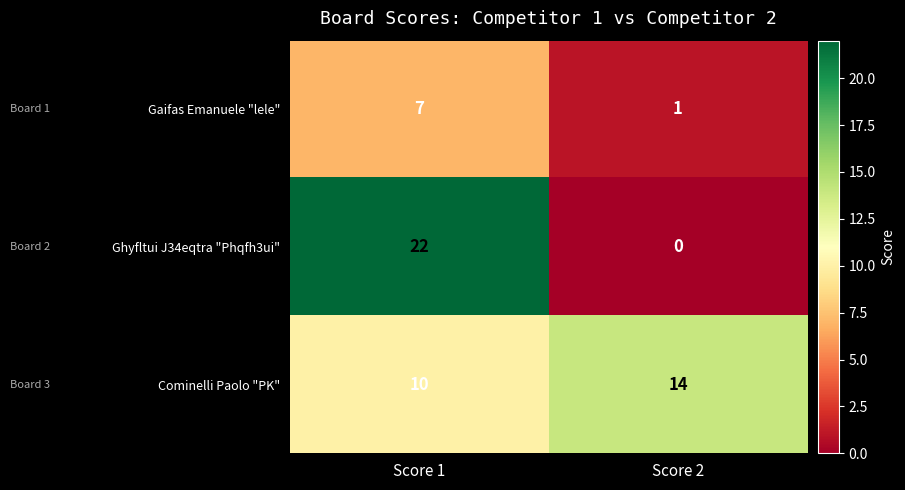

What is the total value across all series at Score 2?

15